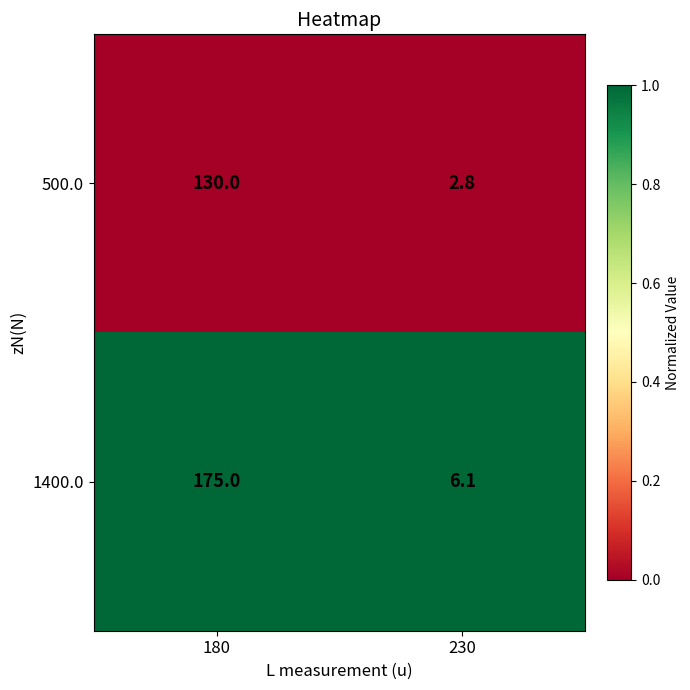

Reading left to right, extract all data points from this chart.

500.0: 180=130.0	230=2.8
1400.0: 180=175.0	230=6.1